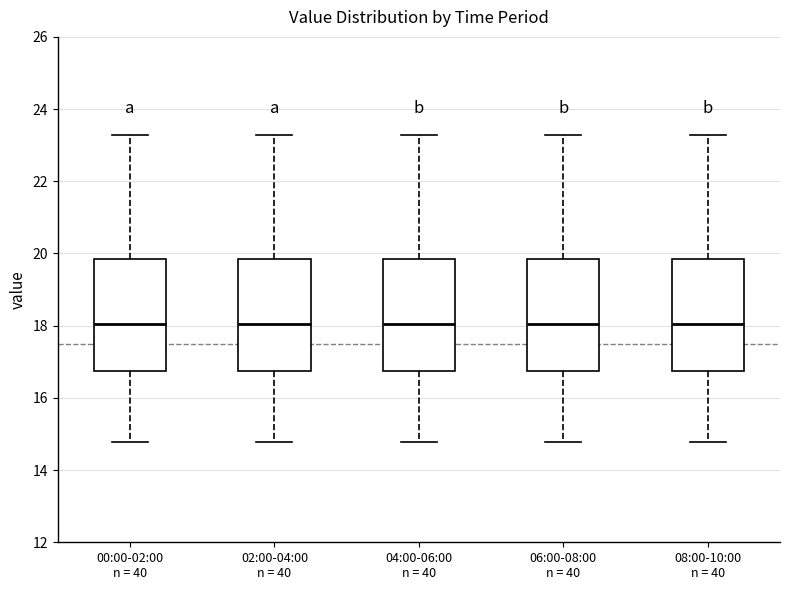

Where does the median line of the box for 02:00-04:00 n = 40 sit on the y-axis? The values are not printed on the chart, so give them approximately, as read against the axis.

18.0